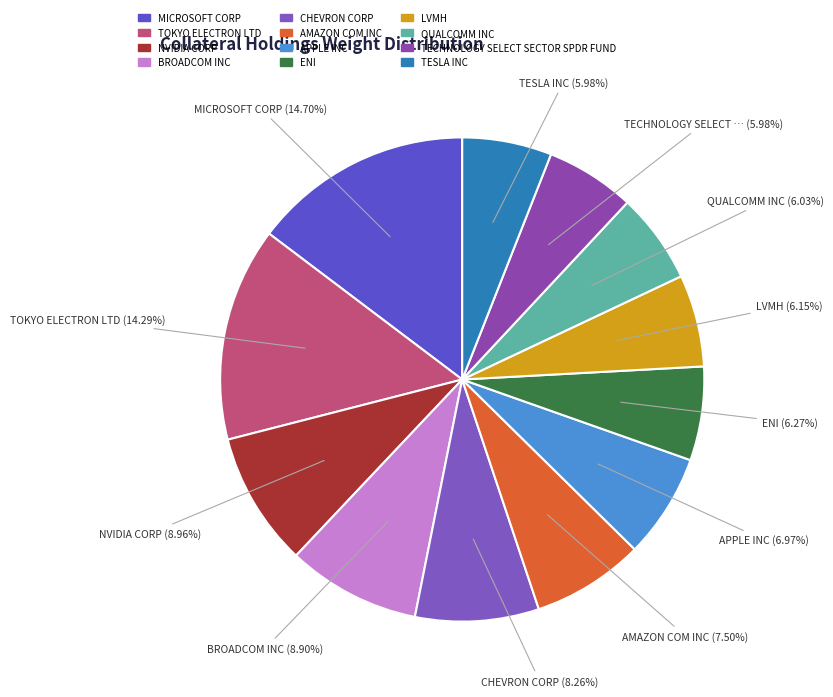

Which slice is the smallest?

TECHNOLOGY SELECT SECTOR SPDR FUND